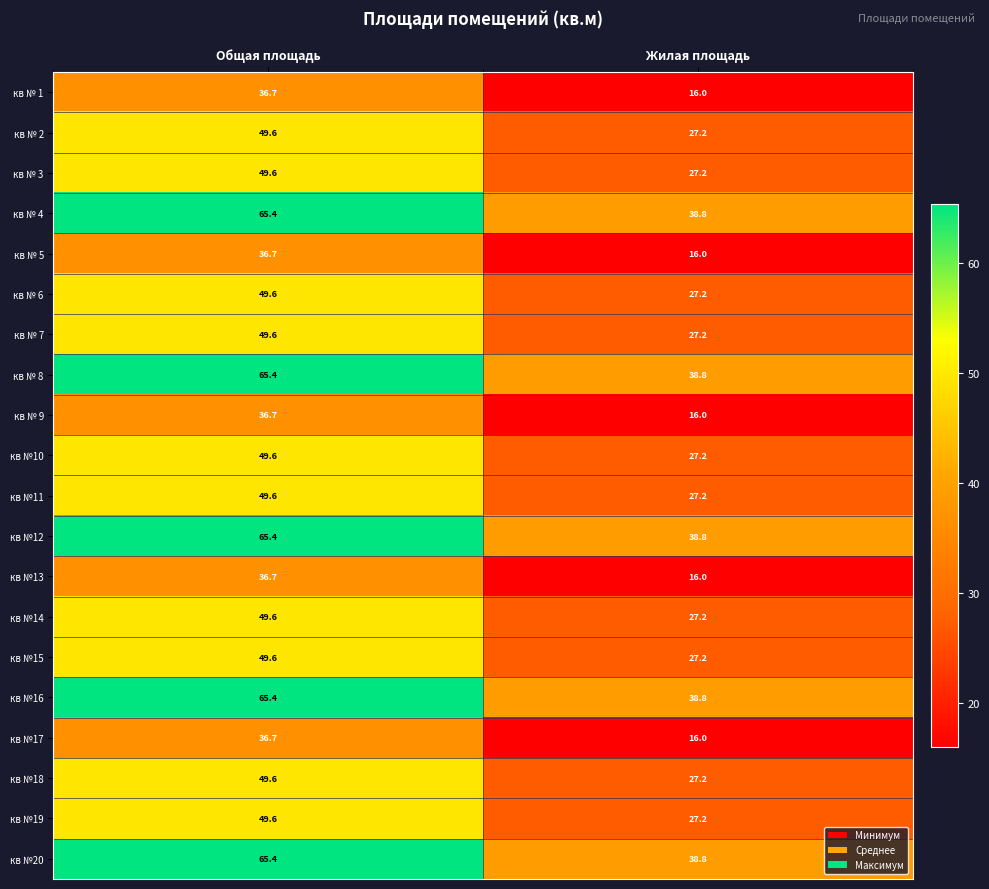

What is the lowest value of the кв № 2 series?

27.2